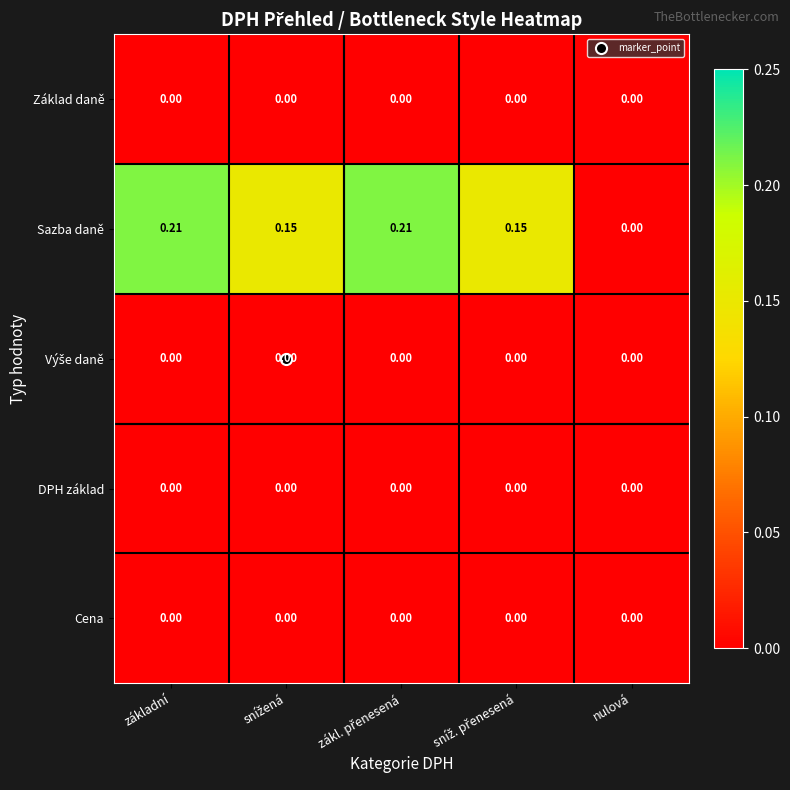

Which series has the largest total across all categories?

Sazba daně